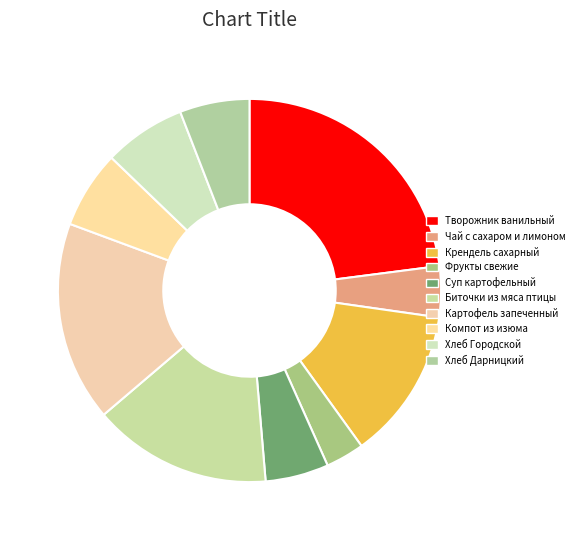

How many segments does this pie chart have?

10